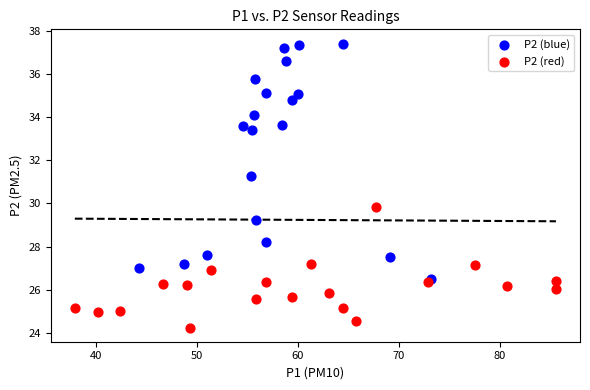

Which series contains the highest Y value?

P2 (blue)